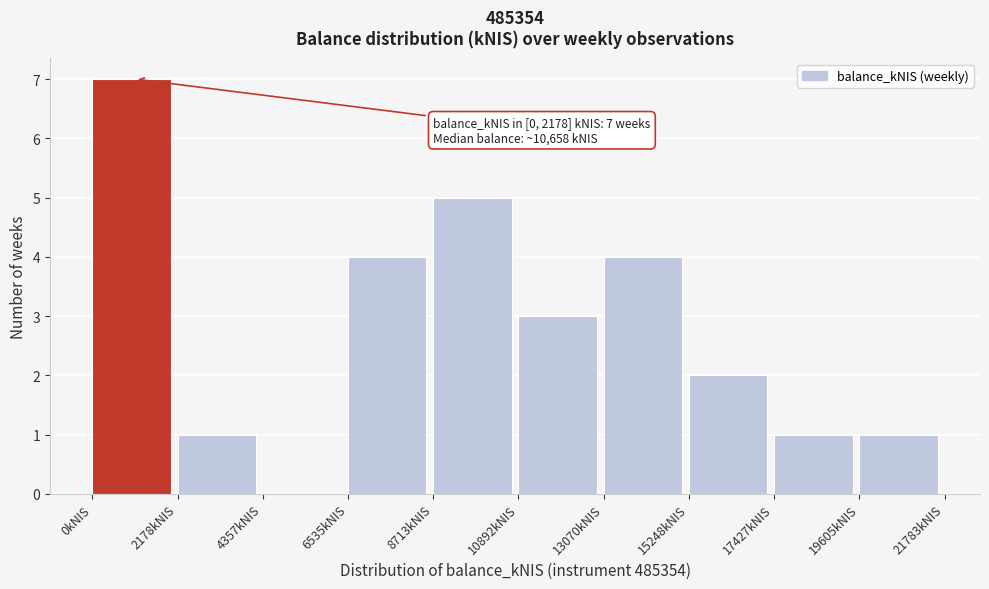

Over which range of the x-axis is the bar tallest?

0 to 2000